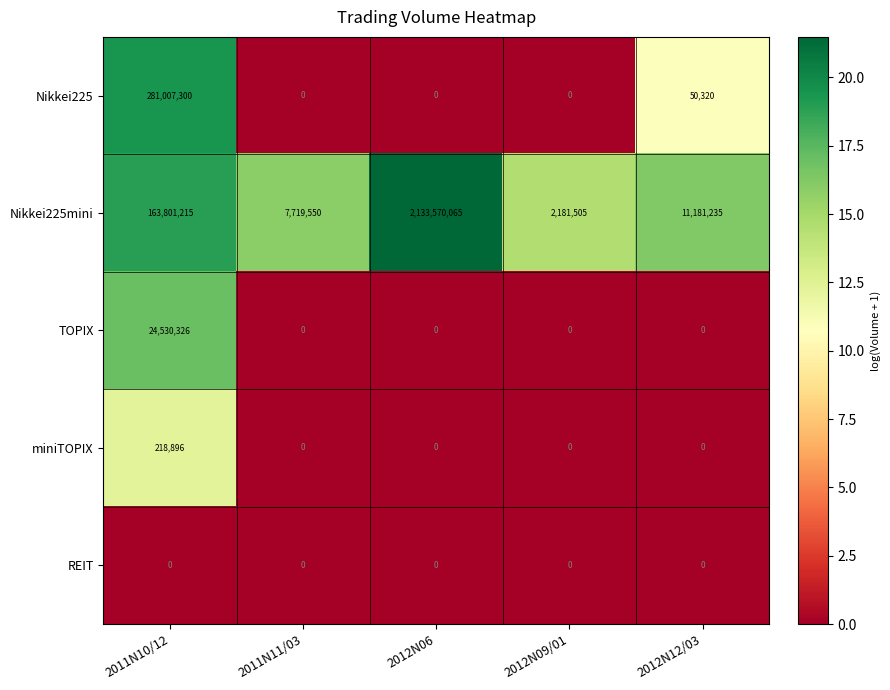

List the series in order of their peak value, lowest first.

REIT, miniTOPIX, TOPIX, Nikkei225, Nikkei225mini